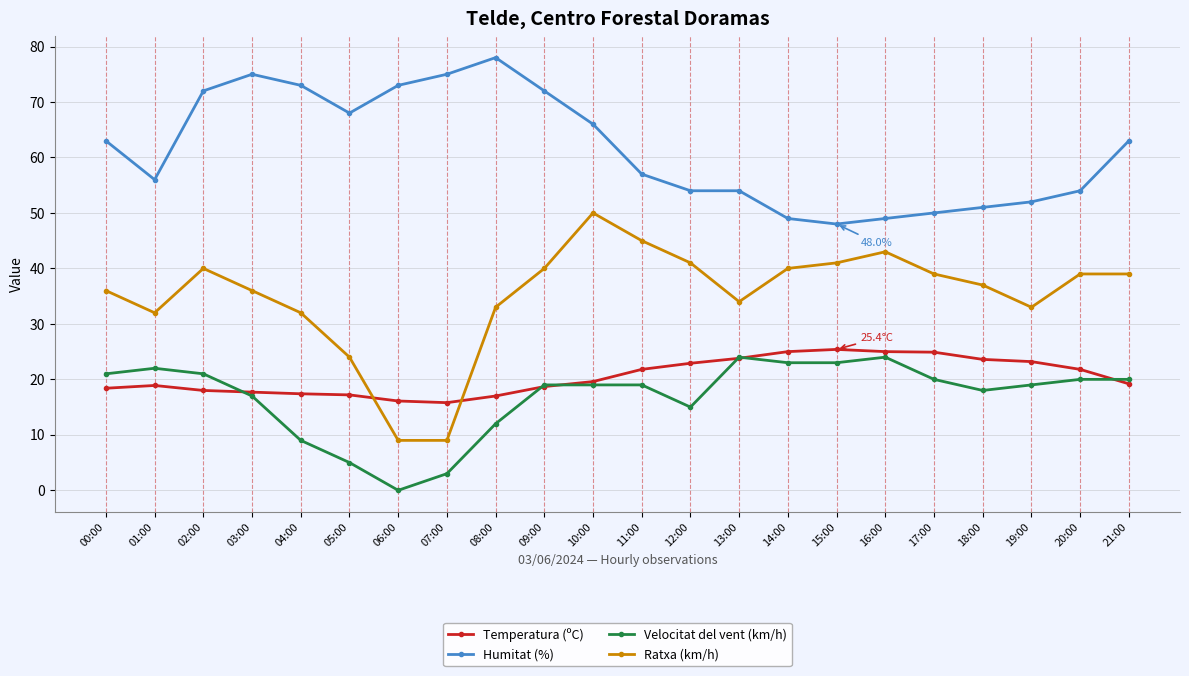

True or false: Temperatura (ºC) has a value of 17.0 at 08:00.

True